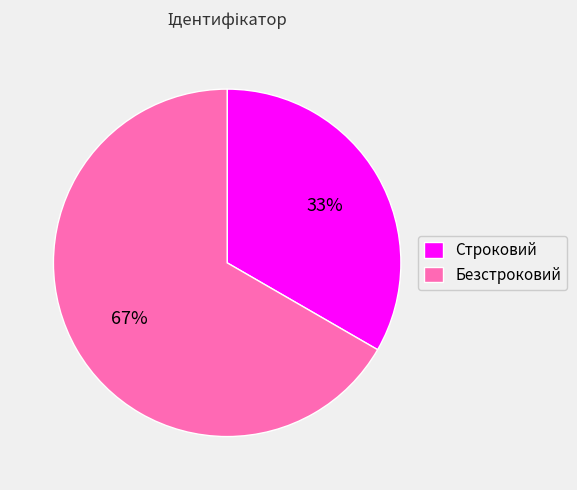

Which slice represents more than half of the pie?

Безстроковий